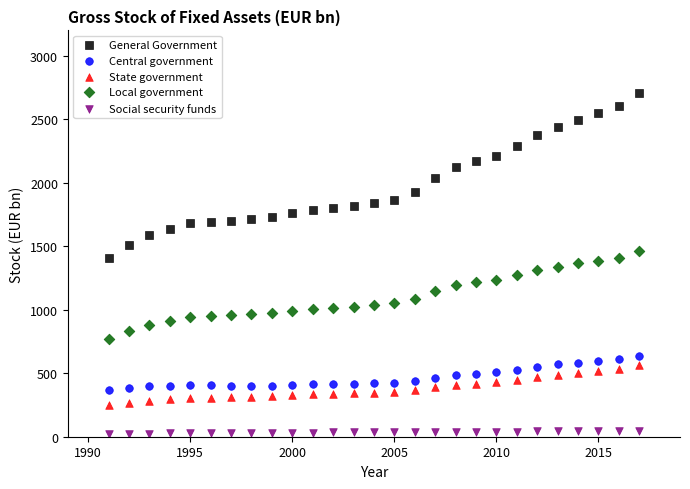

Which series has the widest spread of Y values?

General Government